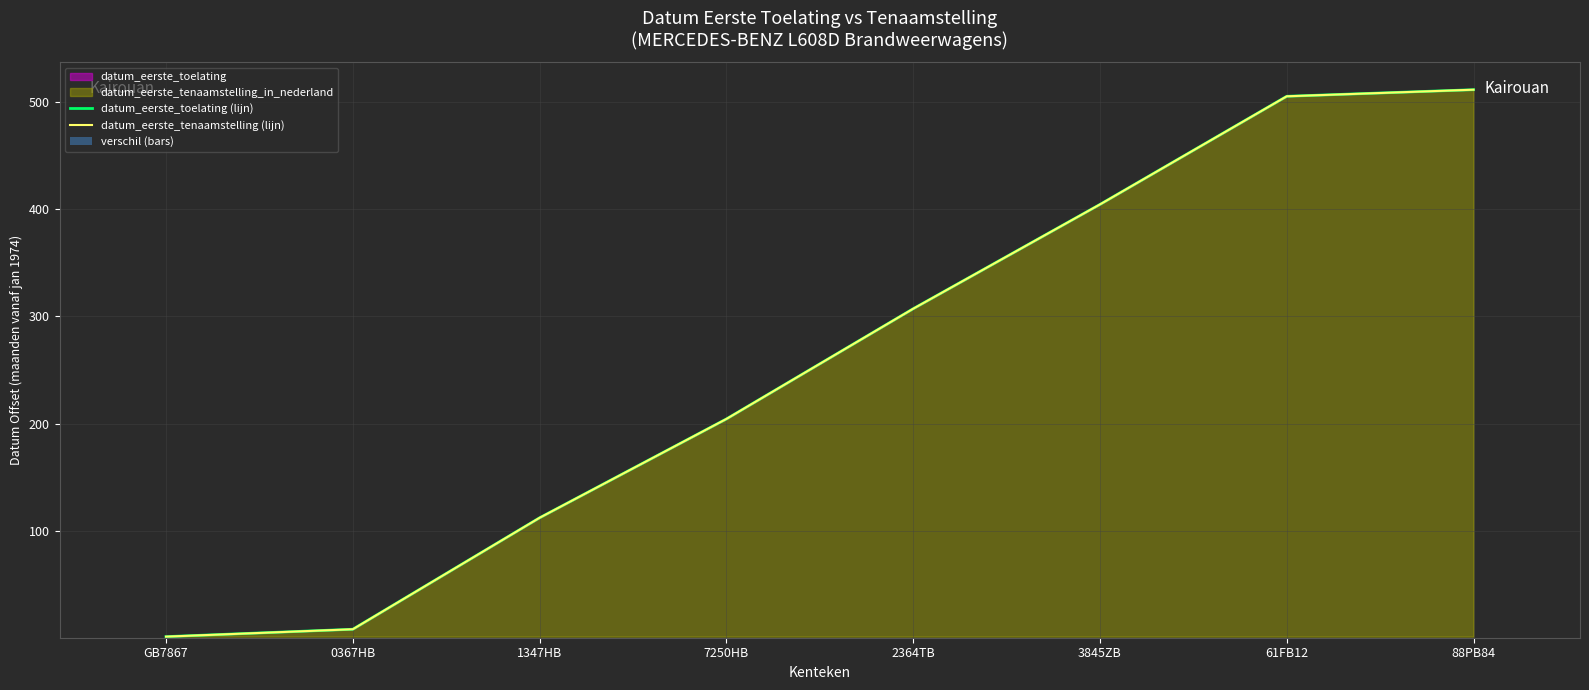

Rank the categories by datum_eerste_tenaamstelling (lijn) value from highest to lowest.

88PB84, 61FB12, 3845ZB, 2364TB, 7250HB, 1347HB, 0367HB, GB7867